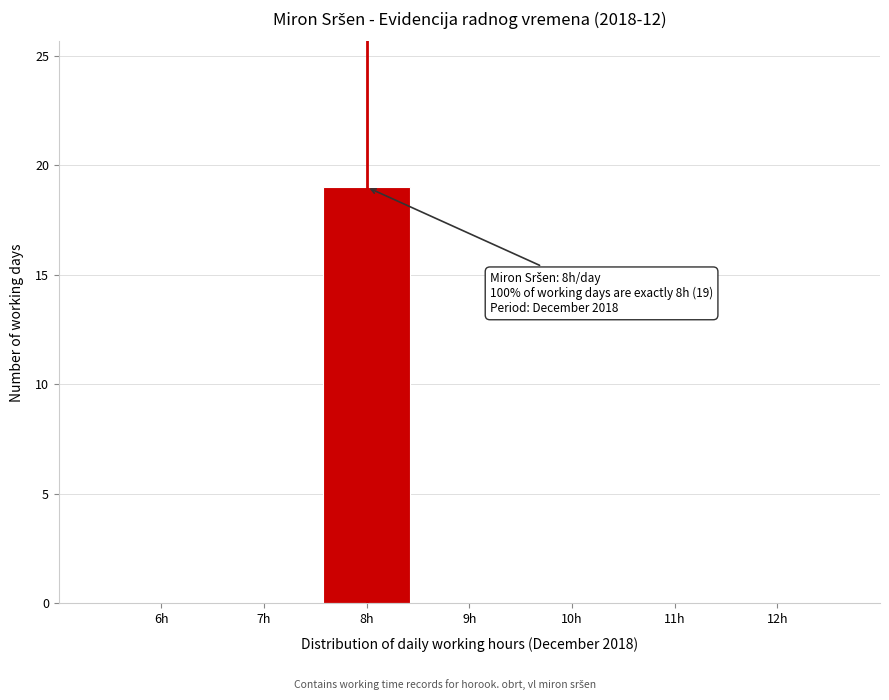

Reading right to left, list all the values displayed in this chart.

12h=0	11h=0	10h=0	9h=0	8h=19	7h=0	6h=0